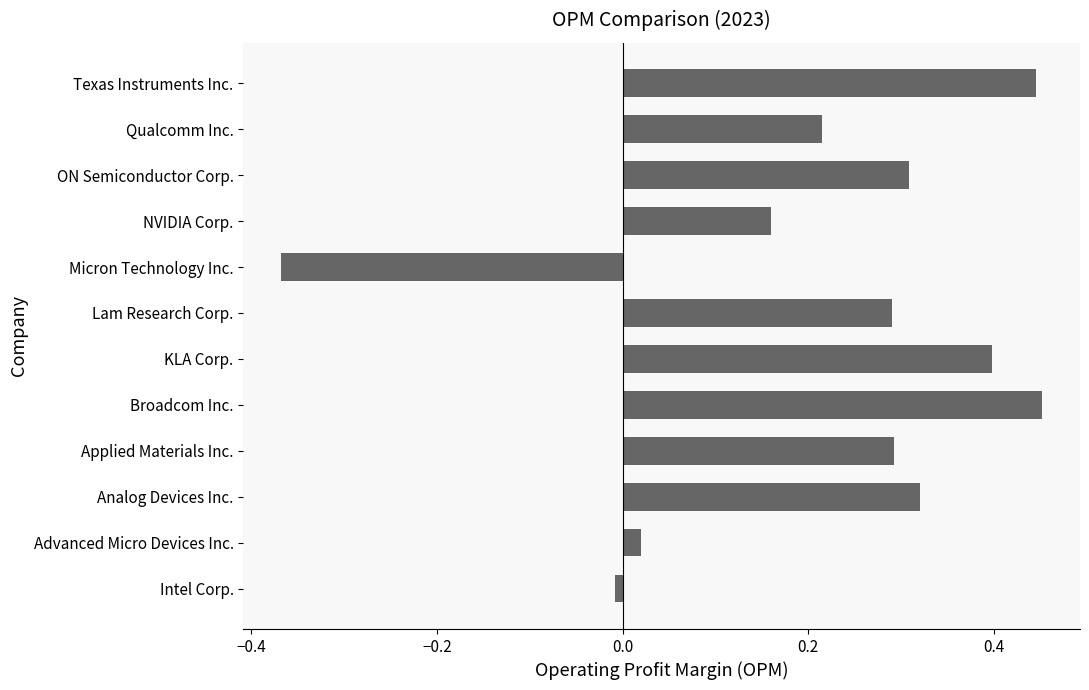

Between Advanced Micro Devices Inc. and NVIDIA Corp., which is larger?

NVIDIA Corp.